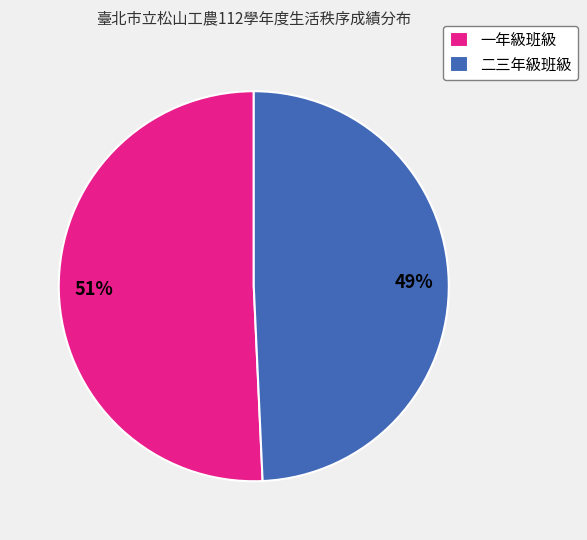

What percentage is the 二三年級班級 slice, to the nearest percent?

49%